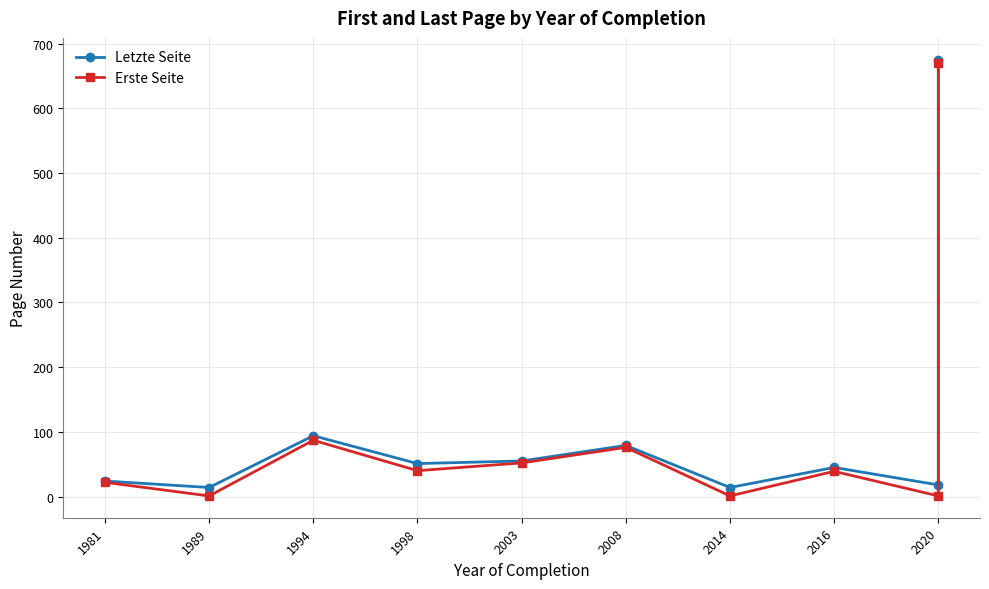

What is the sum of the Erste Seite values at 1994 and 1981?

109